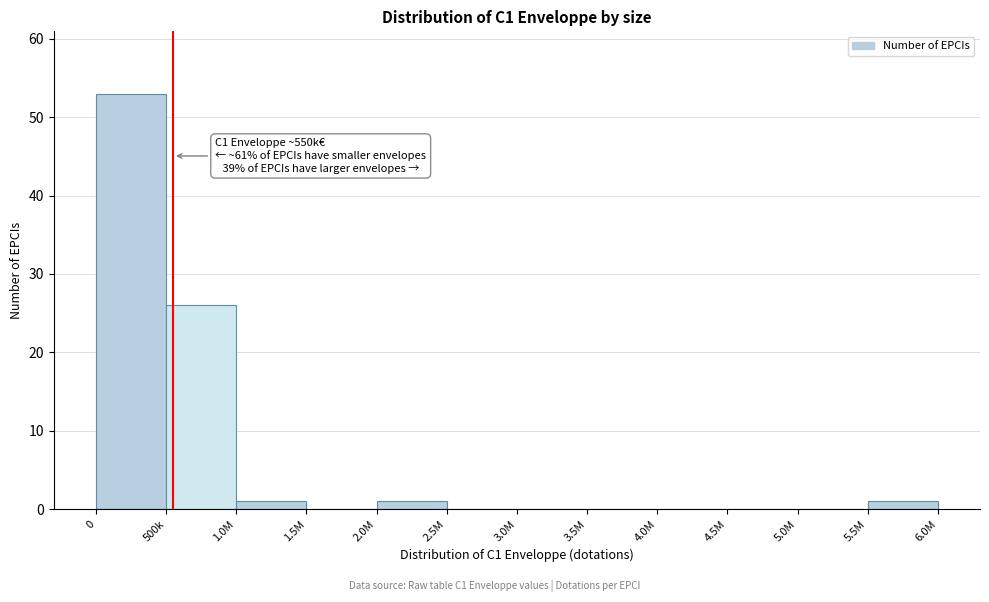

Reading left to right, what are all the values shown in this chart?

0=53	500k=26	1.0M=1	1.5M=0	2.0M=1	2.5M=0	3.0M=0	3.5M=0	4.0M=0	4.5M=0	5.0M=0	5.5M=1